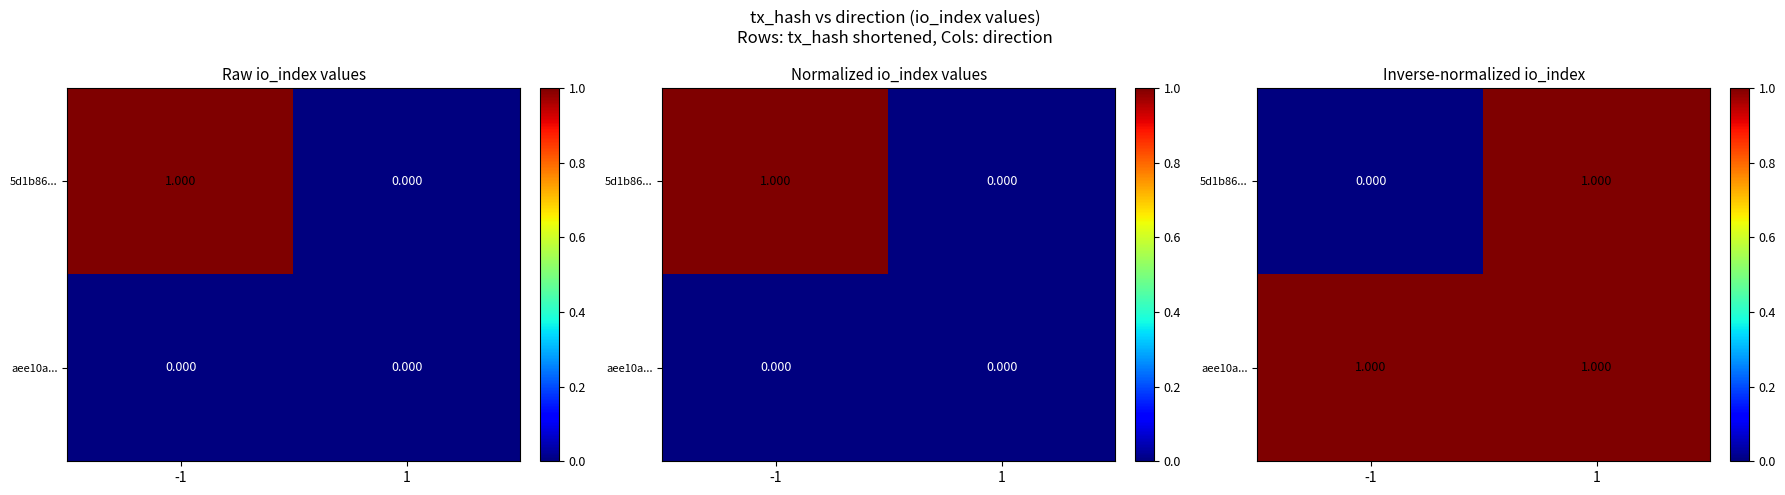

Which series changed the most between -1 and 1?

5d1b86...